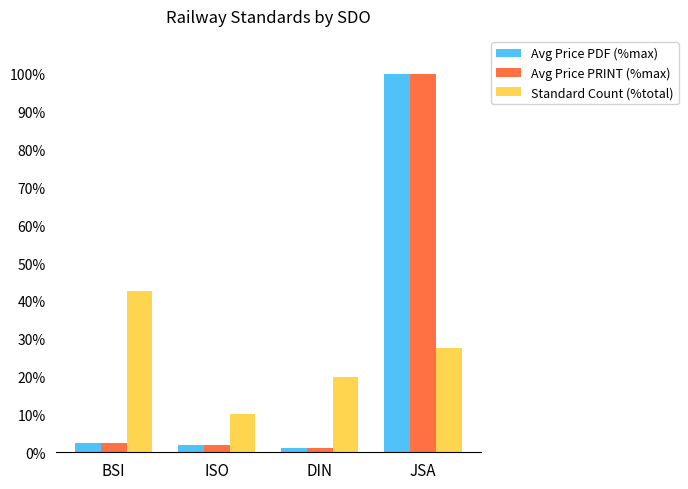

What is the sum of the Avg Price PRINT (%max) values at DIN and BSI?

3.4